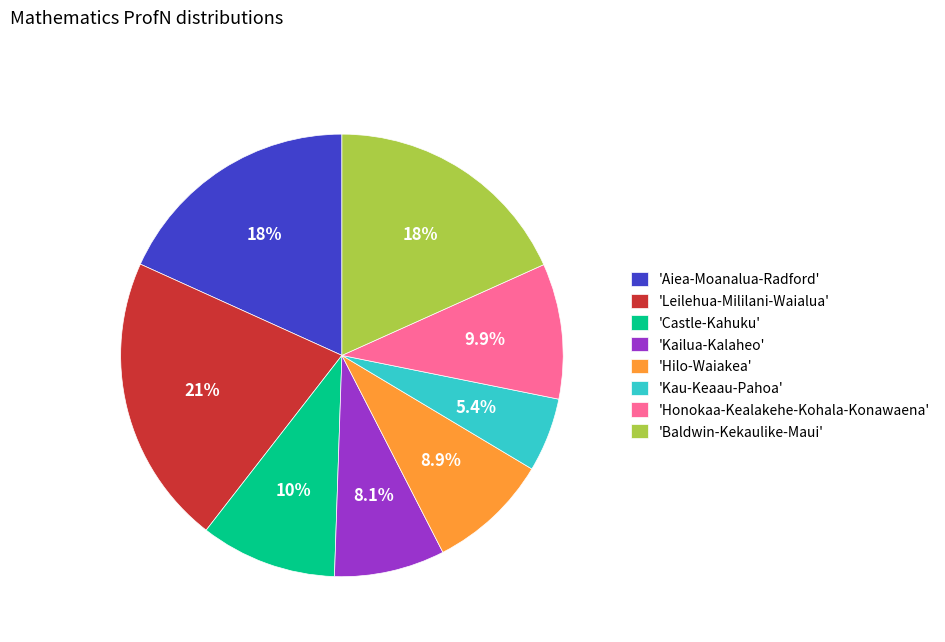

Does 'Aiea-Moanalua-Radford' account for over 50% of the chart?

No